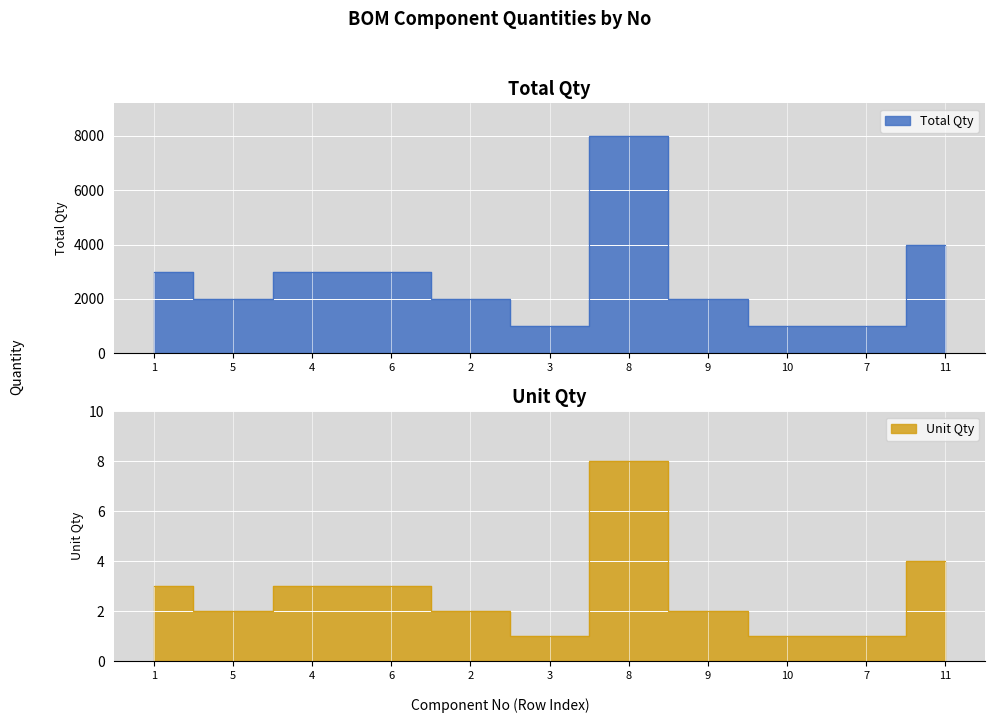

Where is Unit Qty nearest to the value 4500?

11